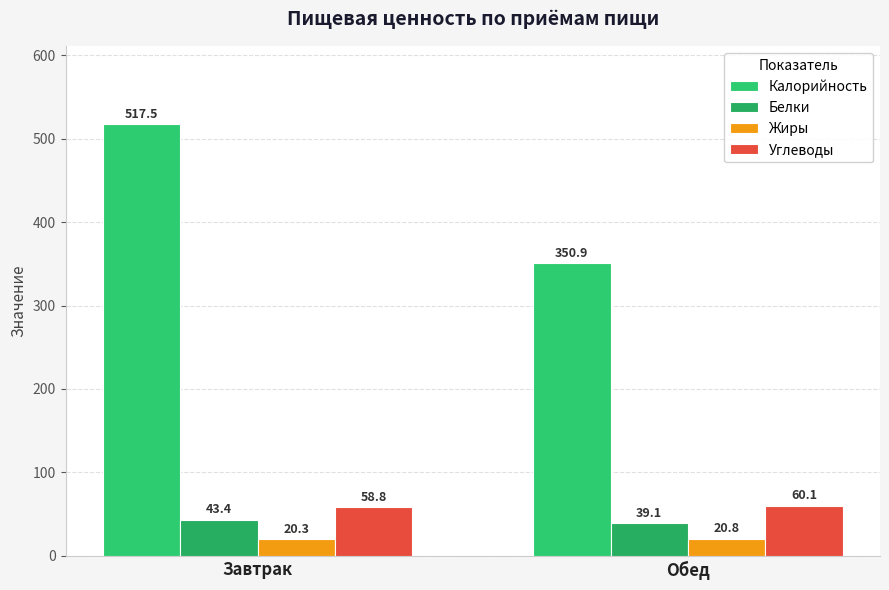

How many bars are there in total?

8